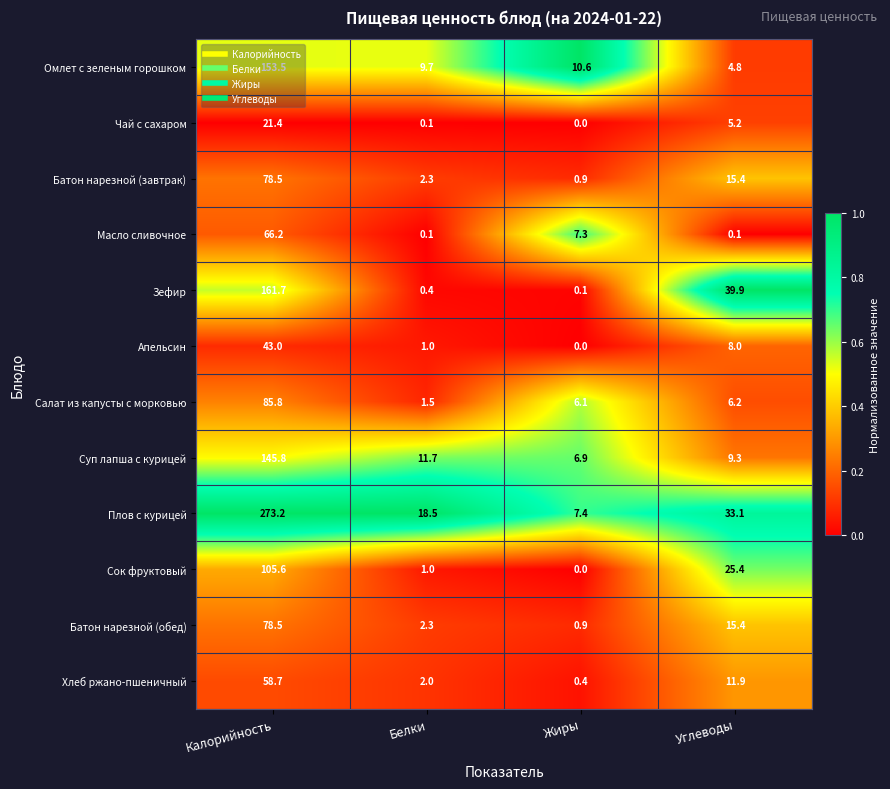

Which label corresponds to the smallest value in the chart?

Жиры